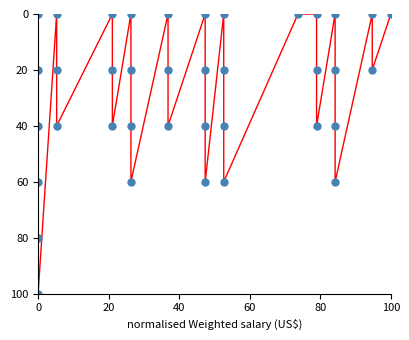

What is the range of Y values (max minus min)?

100